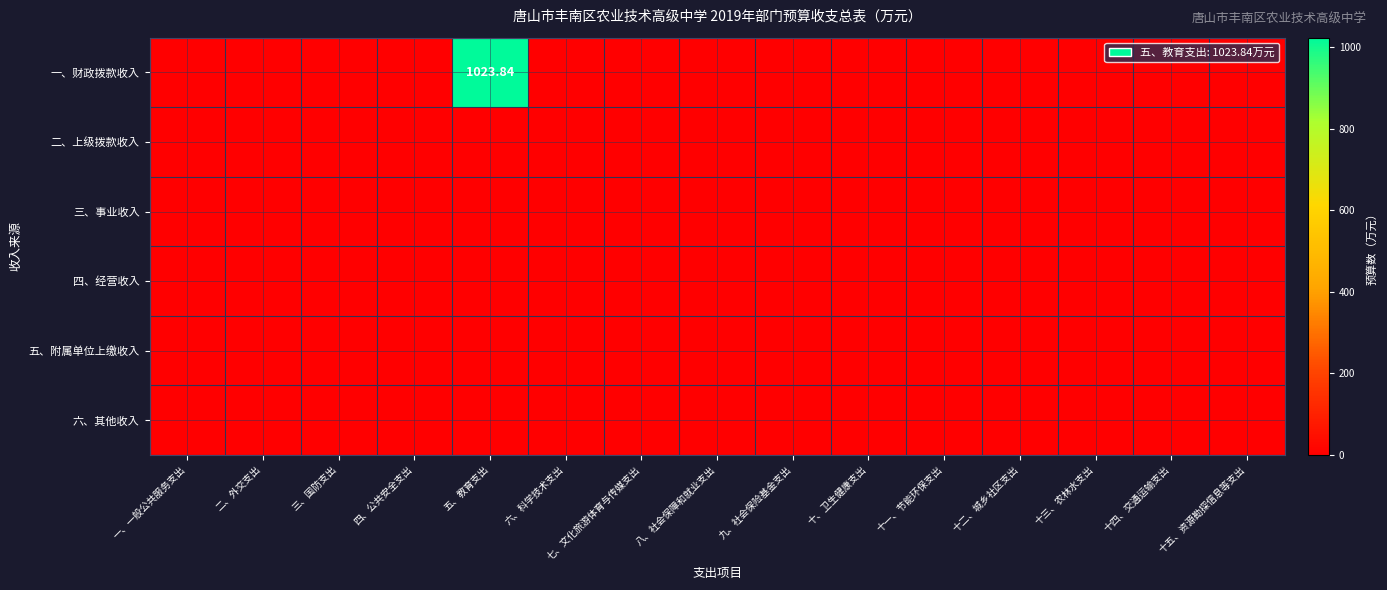

What is the maximum value shown in the chart?

1023.8